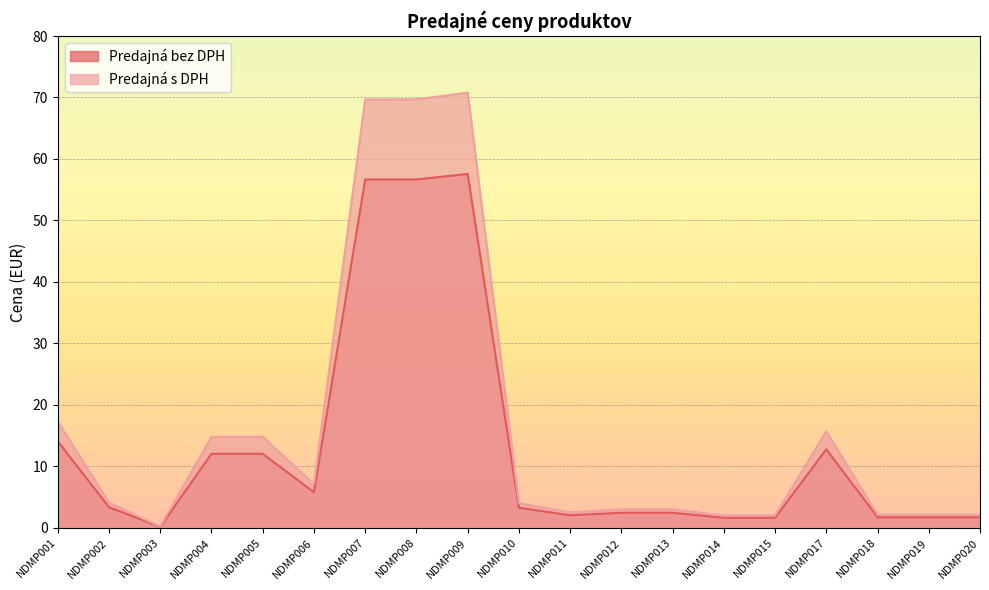

At how many categories does at least one series exceed 44?

3